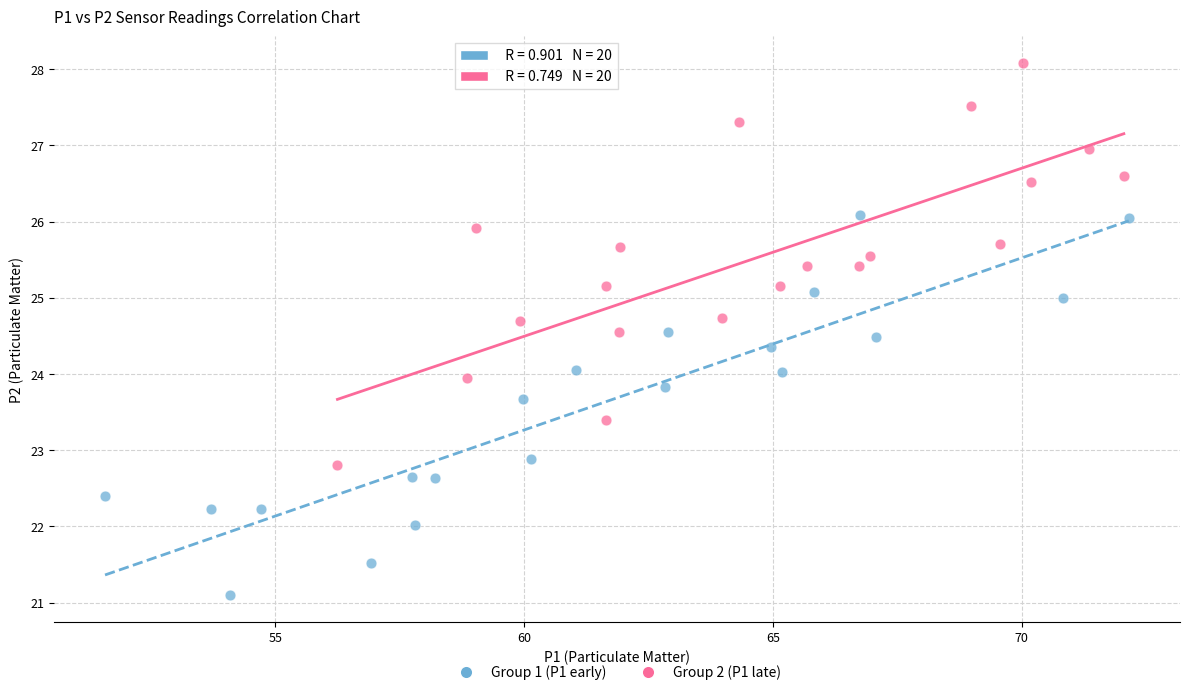

Which series contains the highest Y value?

Group 2 (P1 late)